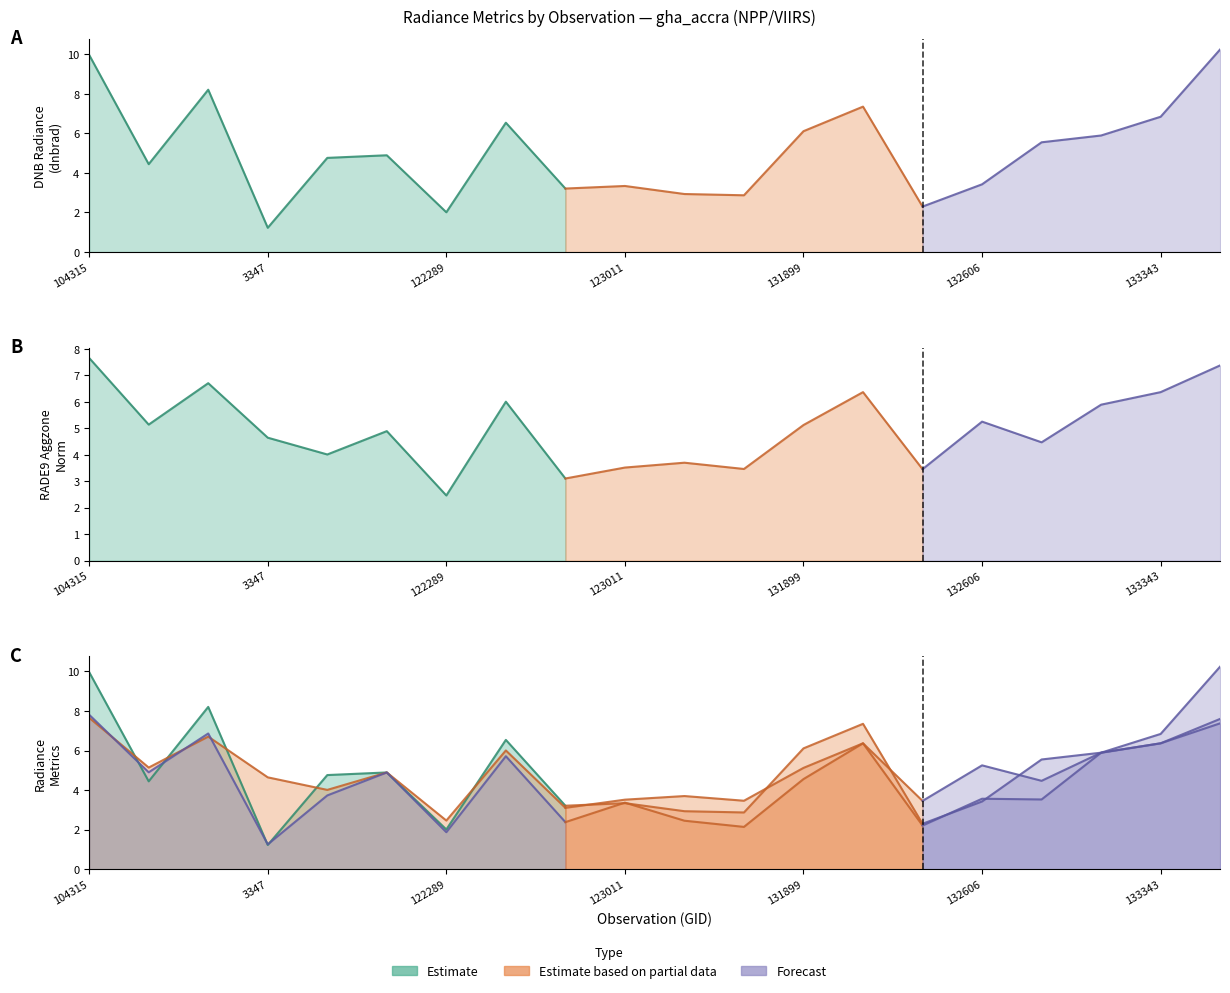

How many lines are shown in the chart?

3